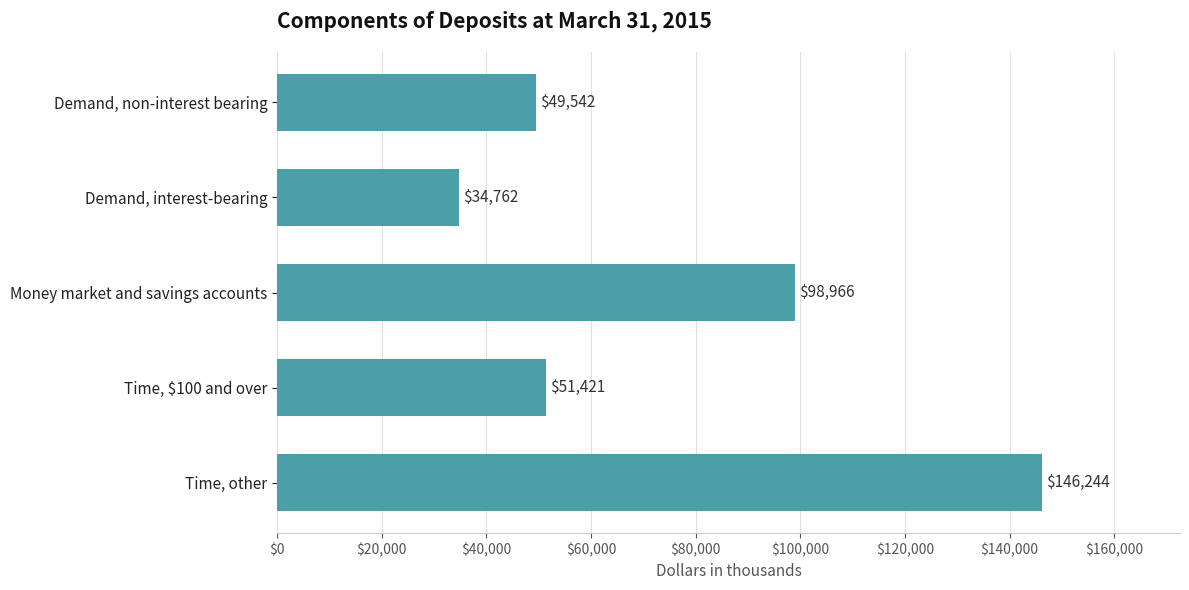

Reading bottom to top, transcribe all the data shown in this chart.

146244	51421	98966	34762	49542